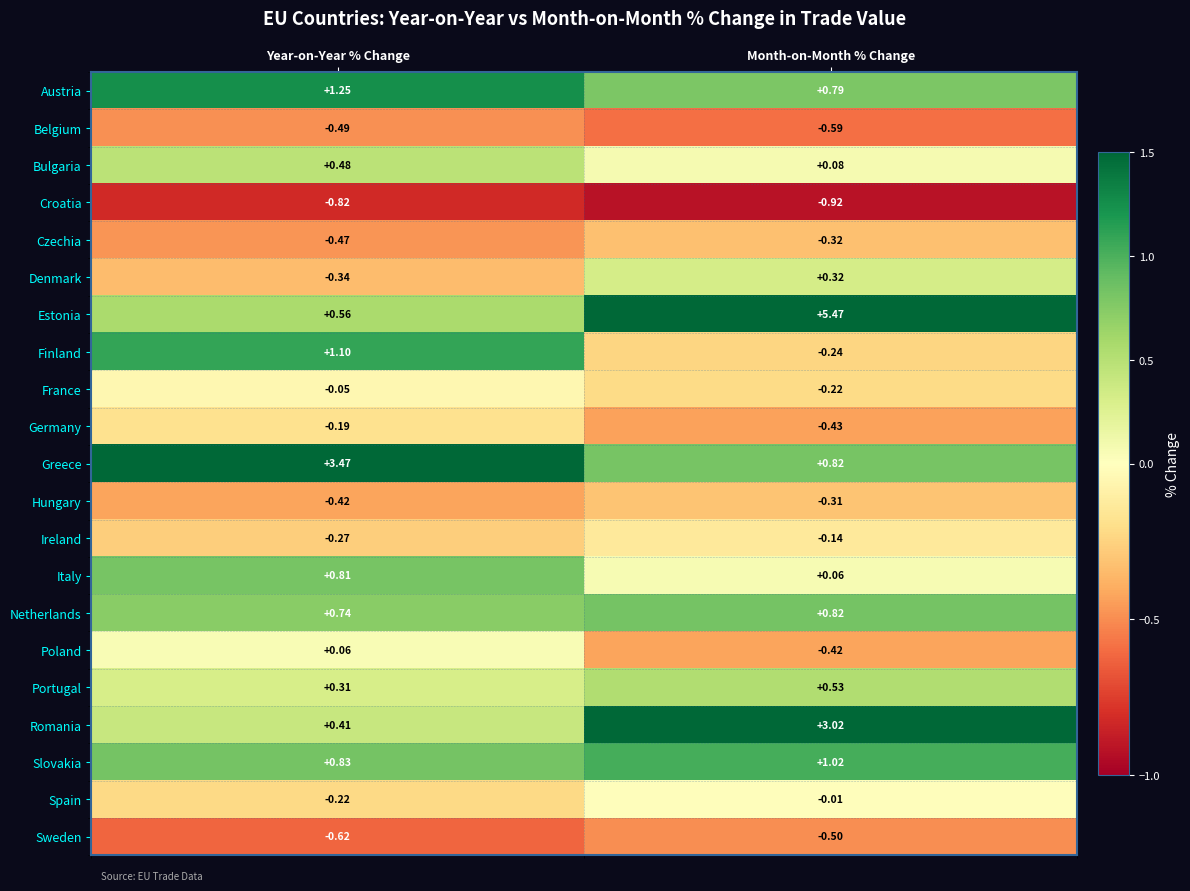

Which label corresponds to the smallest value in the chart?

Month-on-Month % Change